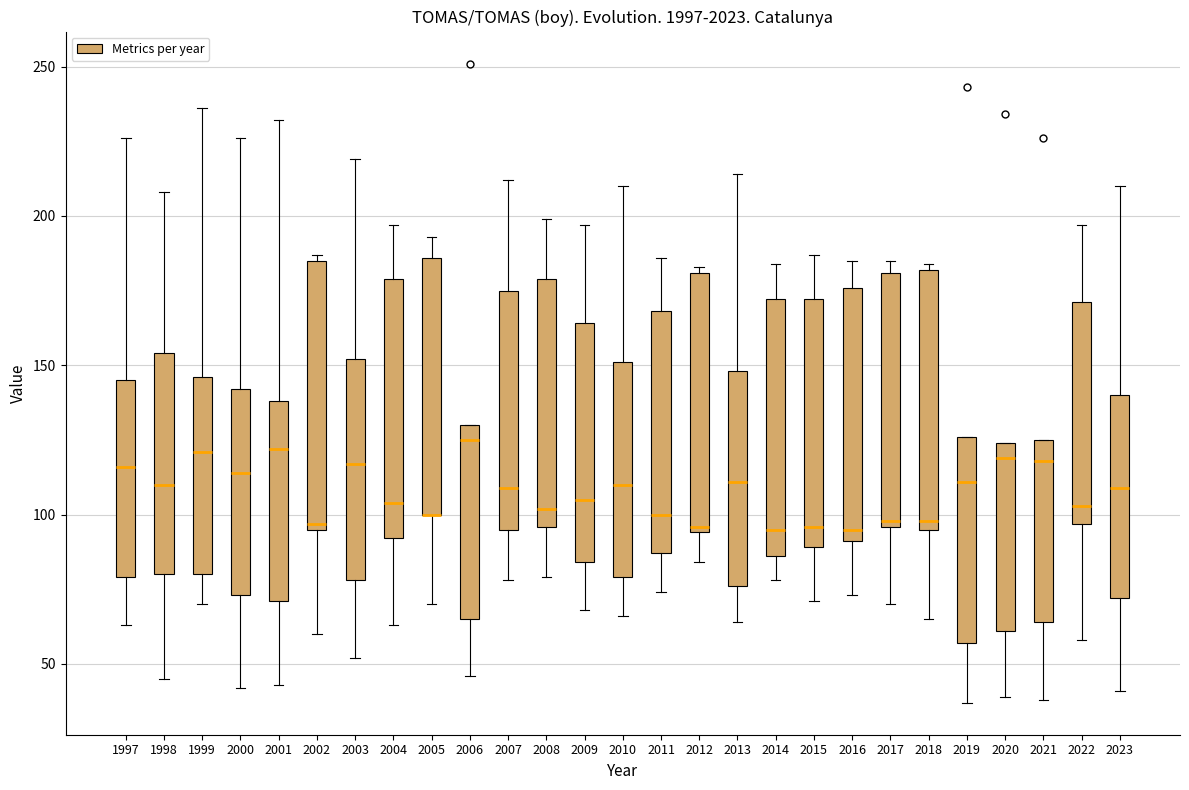

Reading left to right, read every box against the y-axis: the position of its median line, the range the box covers, and the ends of its whiskers. The values are not printed on the chart, so give them approximately, as read against the axis.

1997: median 115, box 80 to 145, whiskers 65 to 225
1998: median 110, box 80 to 155, whiskers 45 to 210
1999: median 120, box 80 to 145, whiskers 70 to 235
2000: median 115, box 75 to 140, whiskers 40 to 225
2001: median 120, box 70 to 140, whiskers 45 to 230
2002: median 95 (just above the box's lower edge), box 95 to 185, whiskers 60 to 185 (just above the box's upper edge)
2003: median 115, box 80 to 150, whiskers 50 to 220
2004: median 105, box 90 to 180, whiskers 65 to 195
2005: median 100 (drawn on the box's lower edge), box 100 to 185, whiskers 70 to 195
2006: median 125, box 65 to 130, whiskers 45 to 130
2007: median 110, box 95 to 175, whiskers 80 to 210
2008: median 100, box 95 to 180, whiskers 80 to 200
2009: median 105, box 85 to 165, whiskers 70 to 195
2010: median 110, box 80 to 150, whiskers 65 to 210
2011: median 100, box 85 to 170, whiskers 75 to 185
2012: median 95 (just above the box's lower edge), box 95 to 180, whiskers 85 to 185
2013: median 110, box 75 to 150, whiskers 65 to 215
2014: median 95, box 85 to 170, whiskers 80 to 185
2015: median 95, box 90 to 170, whiskers 70 to 185
2016: median 95, box 90 to 175, whiskers 75 to 185
2017: median 100, box 95 to 180, whiskers 70 to 185
2018: median 100, box 95 to 180, whiskers 65 to 185
2019: median 110, box 55 to 125, whiskers 35 to 125
2020: median 120, box 60 to 125, whiskers 40 to 125
2021: median 120, box 65 to 125, whiskers 40 to 125
2022: median 105, box 95 to 170, whiskers 60 to 195
2023: median 110, box 70 to 140, whiskers 40 to 210